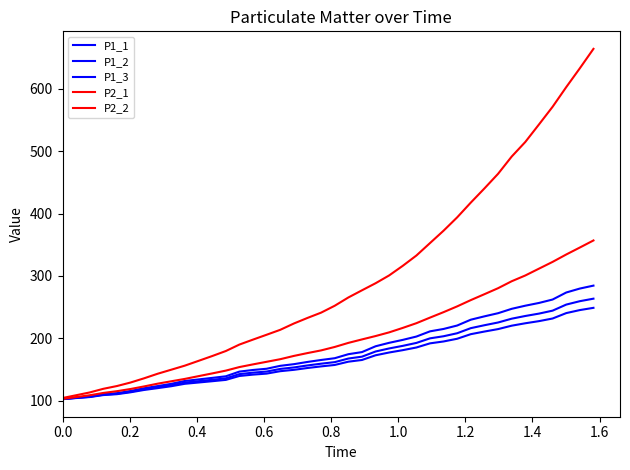

Does the chart have visible grid lines?

No